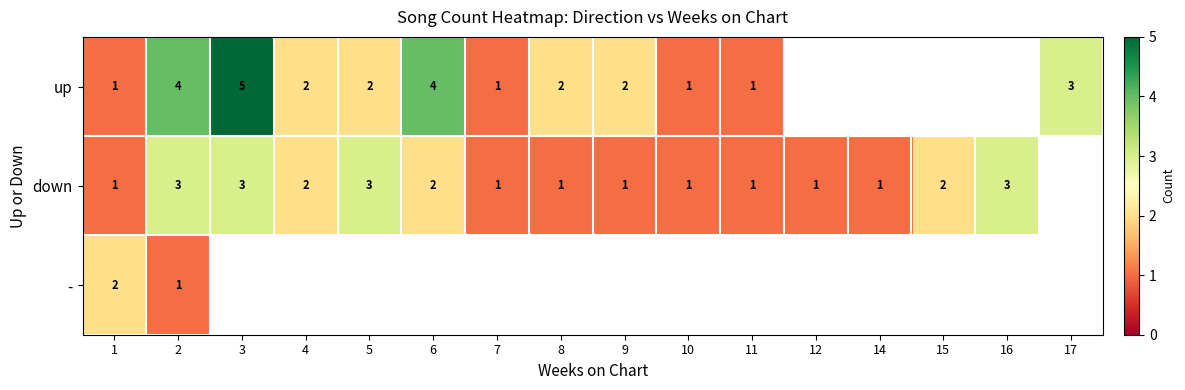

The up series shows 5 at 3. True or false?

True